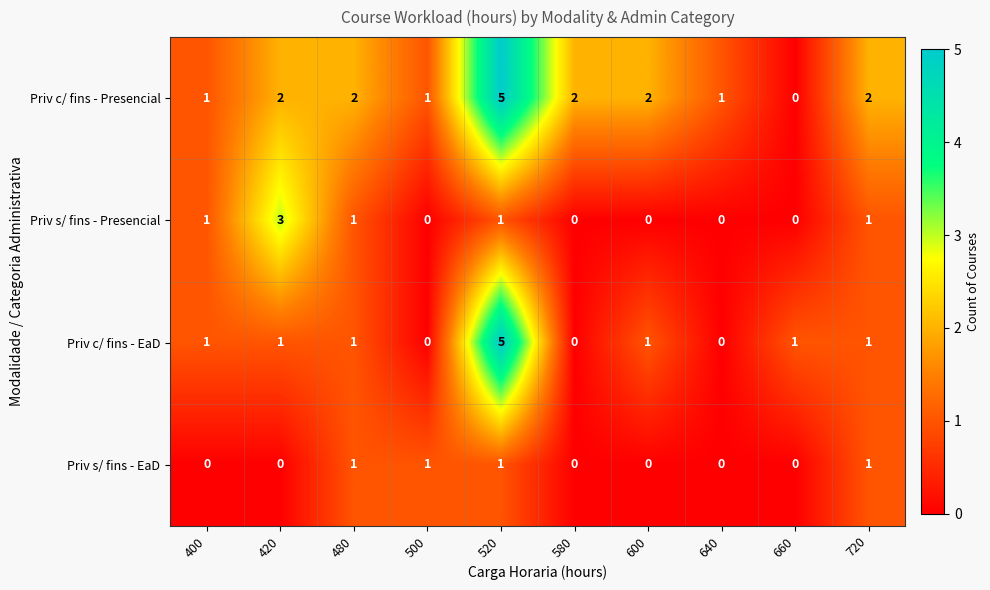

Which label corresponds to the largest value in the chart?

520